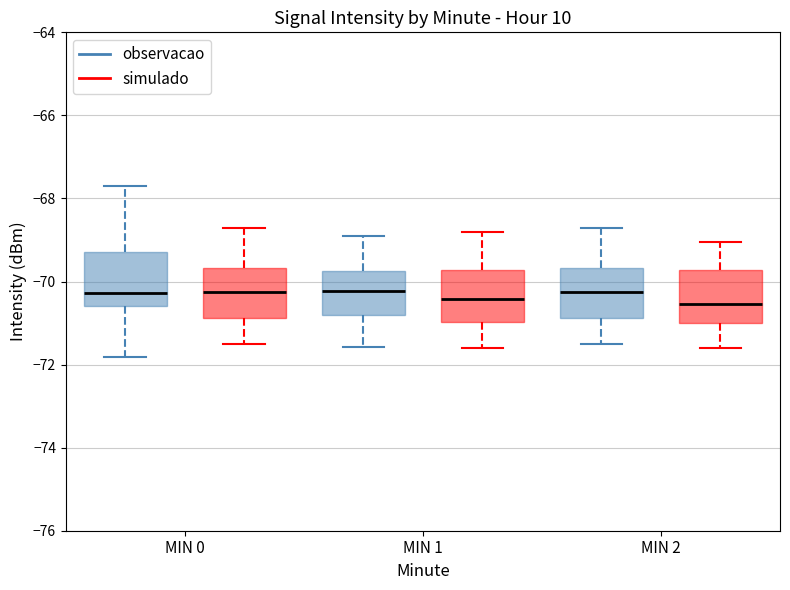

Where is the lower edge of the box for MIN 0 (observacao) on the y-axis? The values are not printed on the chart, so give them approximately, as read against the axis.

-70.6